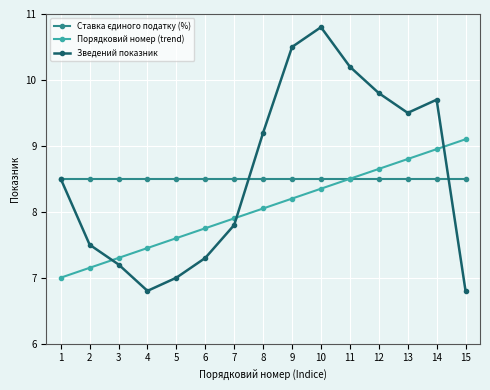

Rank the categories by Порядковий номер (trend) value from lowest to highest.

1, 2, 3, 4, 5, 6, 7, 8, 9, 10, 11, 12, 13, 14, 15